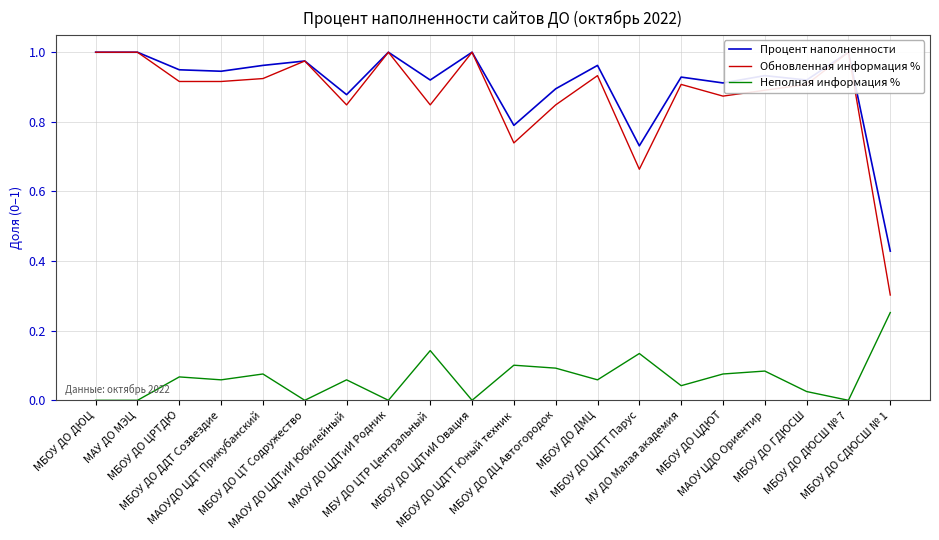

What is the label of the 20th point from the right?

МБОУ ДО ДЮЦ